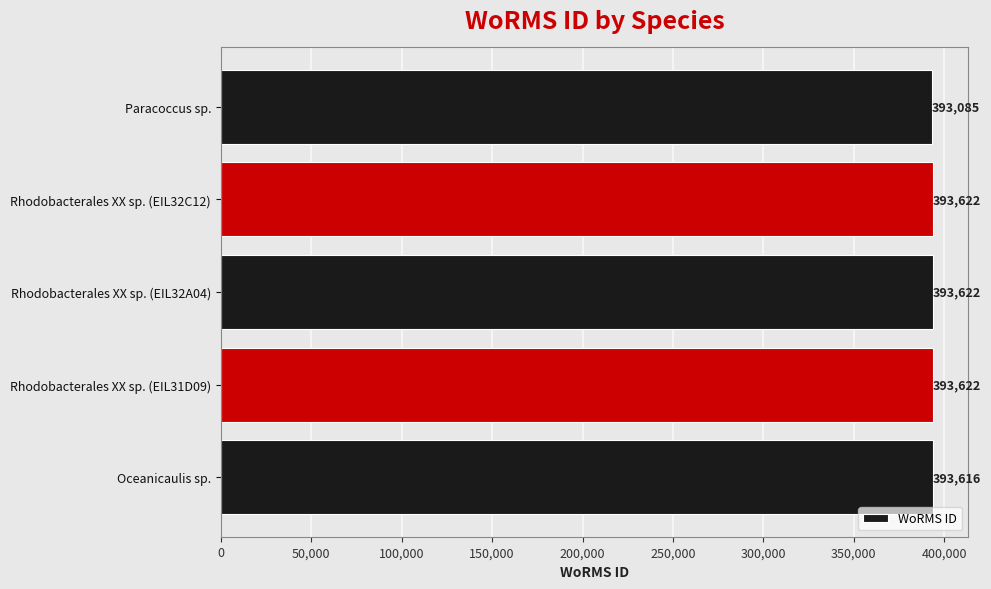

What is the minimum value shown in the chart?

393085